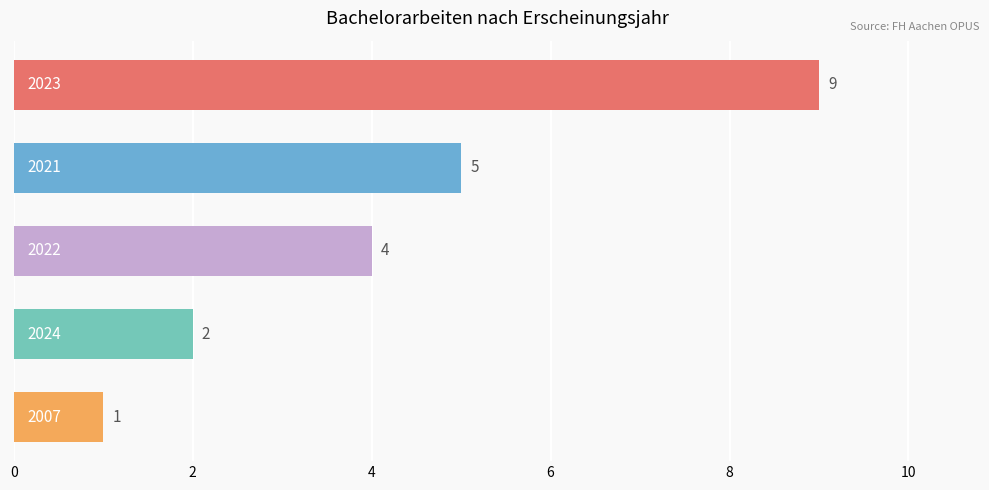

What is the value of the 1st bar from the top?

9